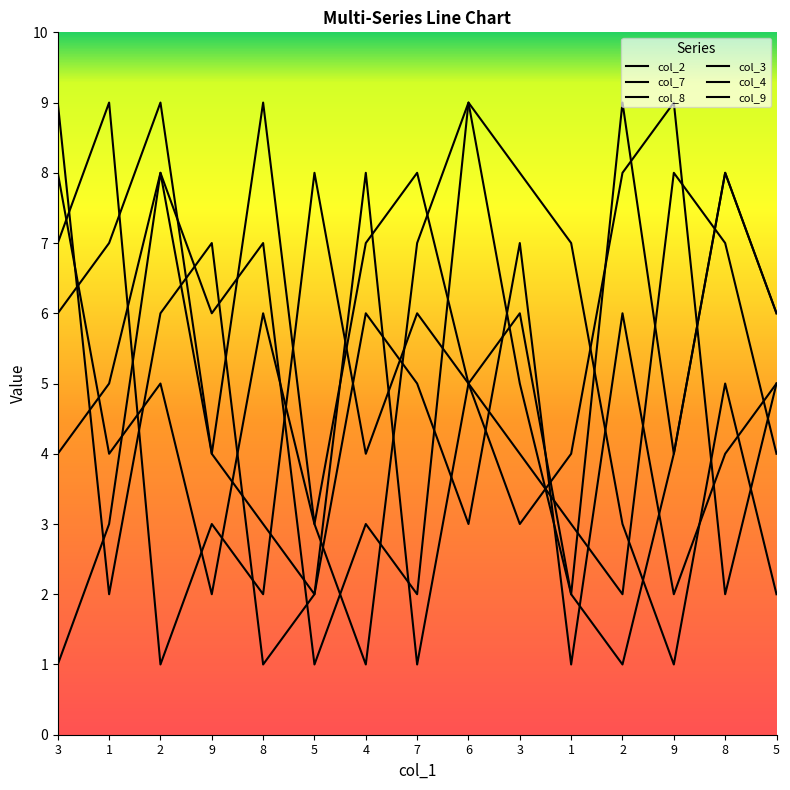

Where does the col_8 series first go above 5?

3